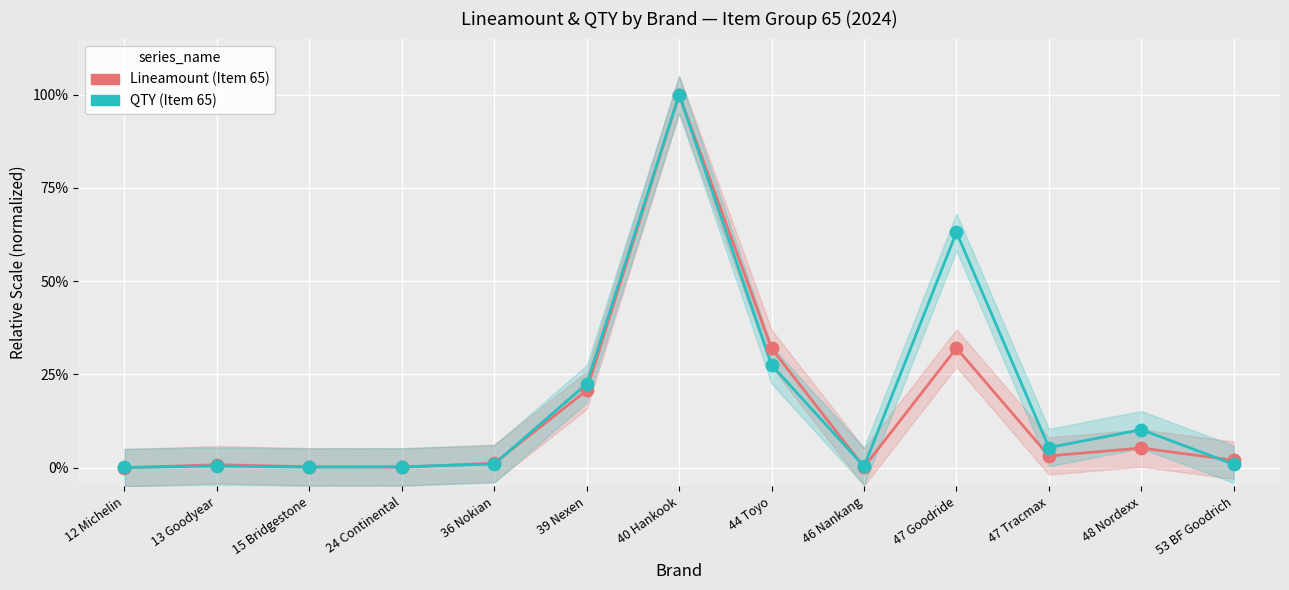

Which series has the widest spread of Y values?

Lineamount (Item 65)